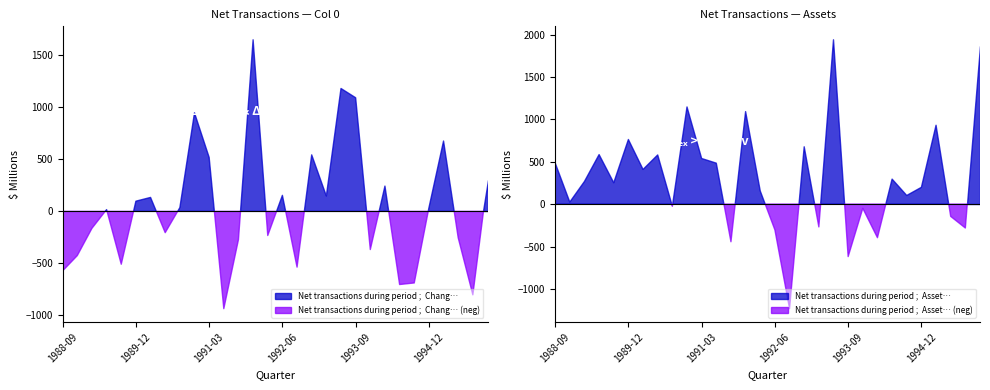

What is the average value of the Net transactions during period ;  Asset… series?

301